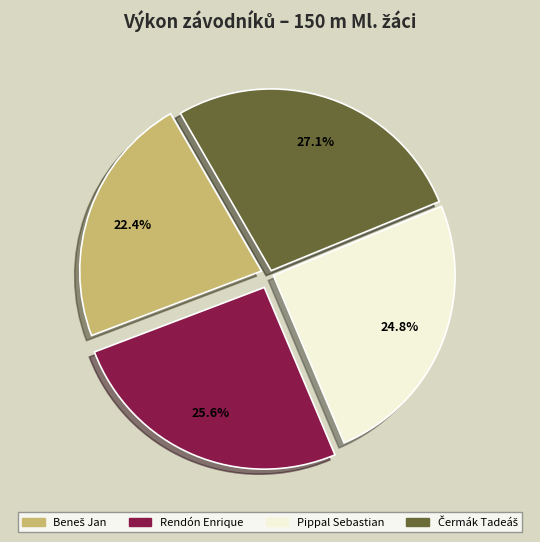

To the nearest percent, what is the difference between the largest and smallest slice percentages?

5%